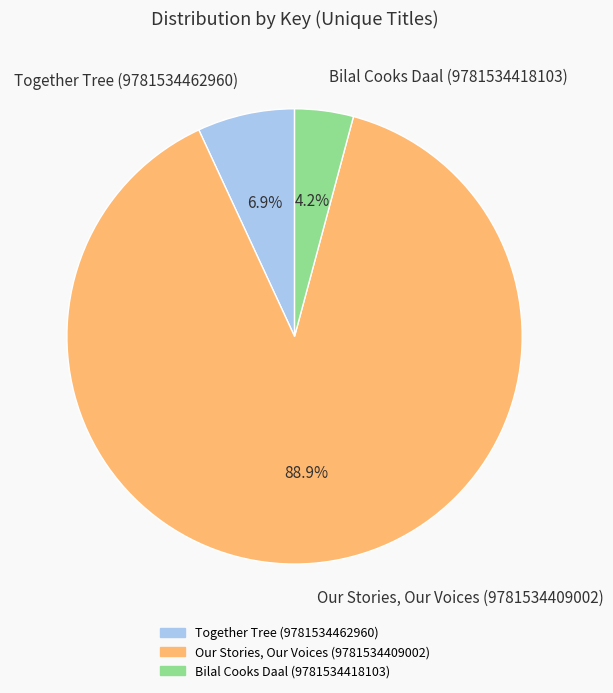

What is the majority slice?

Our Stories, Our Voices (9781534409002)